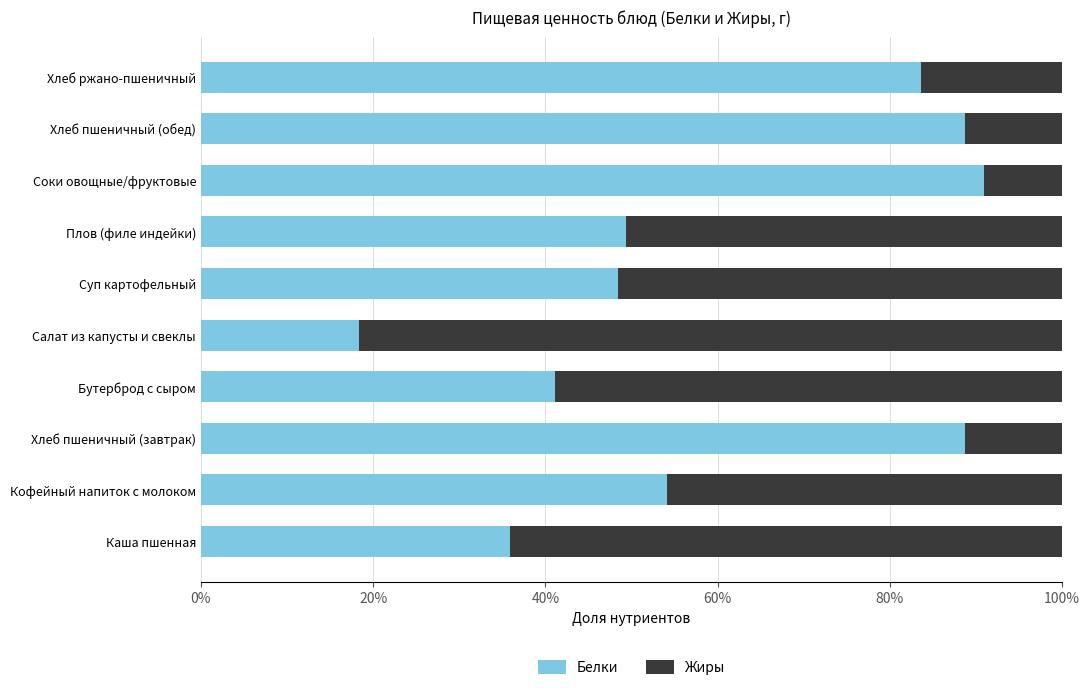

Count the Белки values in the range 0 to 1.

10